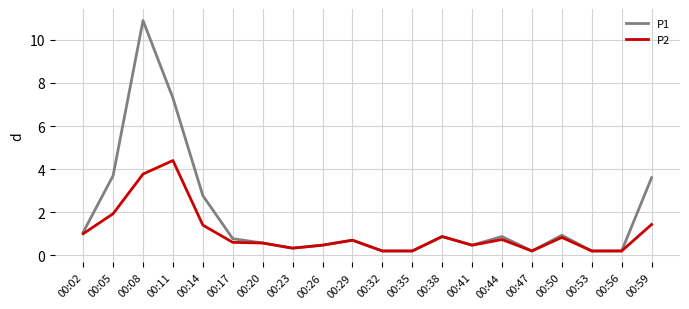

What is the difference between the maximum and minimum values in the P2 series?

4.2